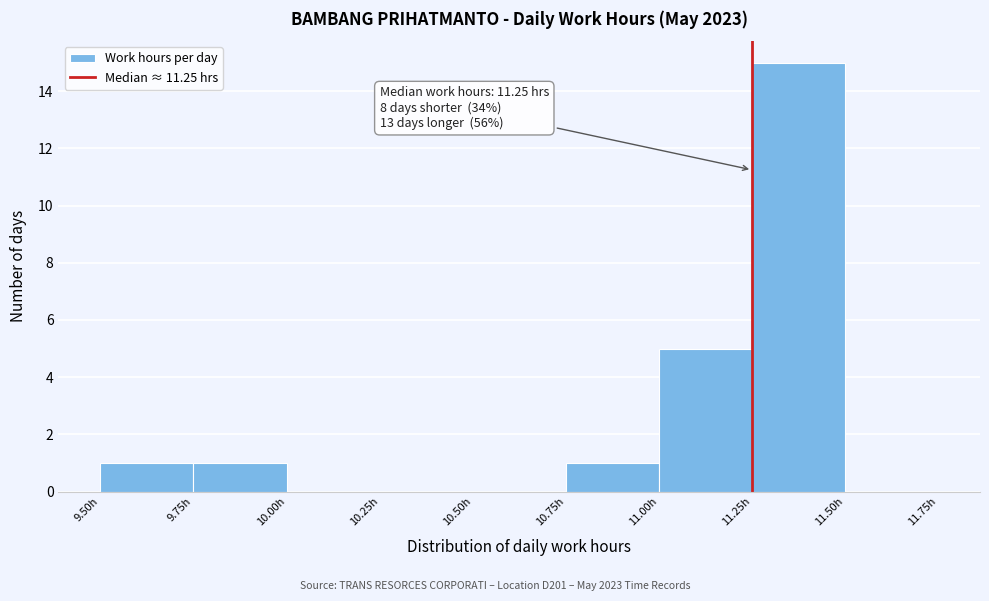

Over which range of the x-axis is the bar tallest?

11.25 to 11.50